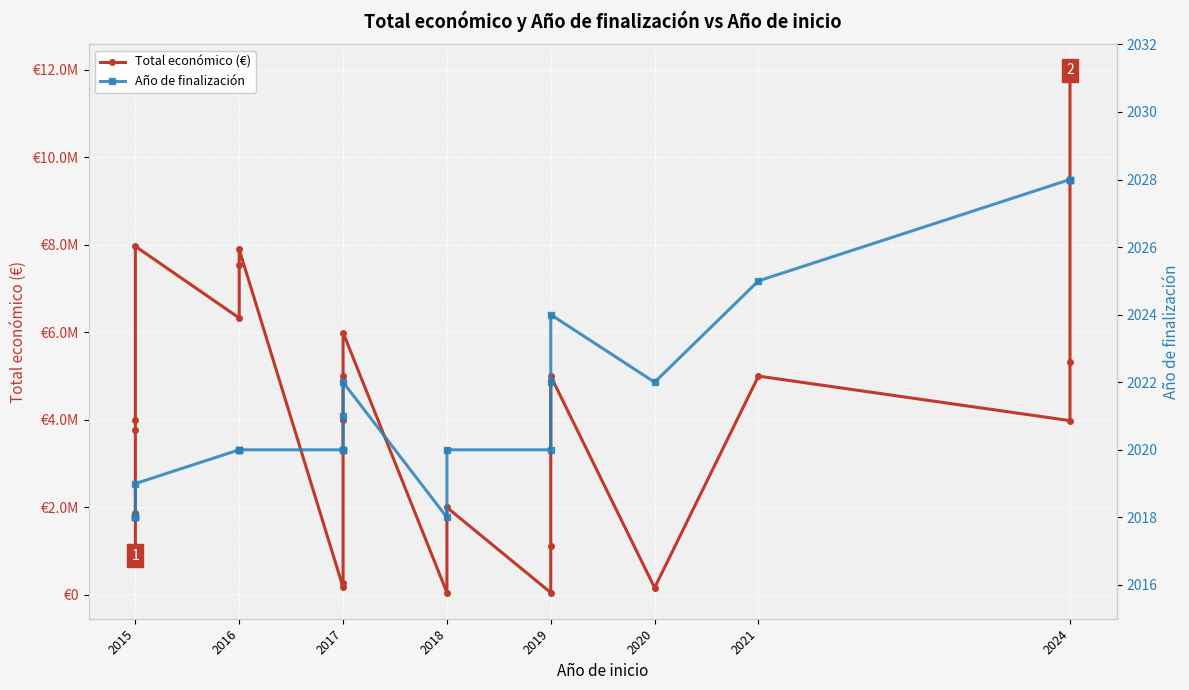

Reading right to left, extract all data points from this chart.

Total económico (€): 11987316	5329362	3981772	4999563	160932	4997945	1117800	50000	1997191	50000	5996175	4997006	3989643	263440	170121	7895657	7536300	6328164	7966697	3996317	3768012	1869853	895500
Año de finalización: 2028	2028	2028	2025	2022	2024	2022	2020	2020	2018	2022	2021	2020	2020	2020	2020	2020	2020	2019	2018	2018	2018	2018